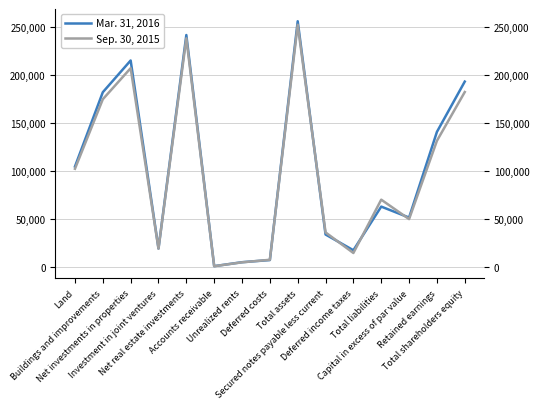

What is the minimum value shown in the chart?

778